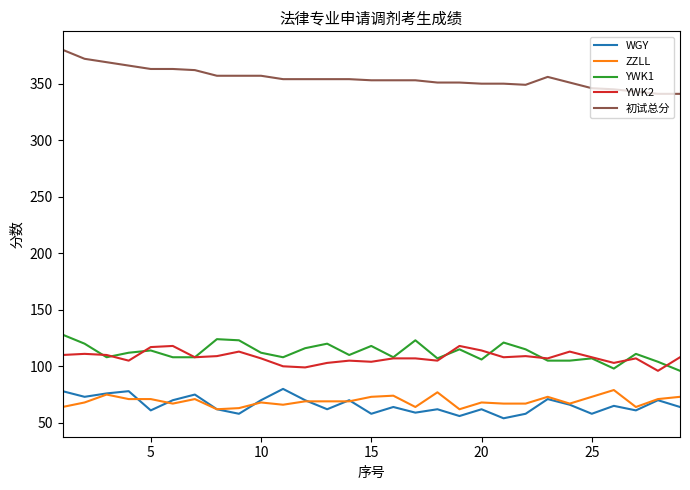

True or false: YWK1 and WGY cross at least once.

False